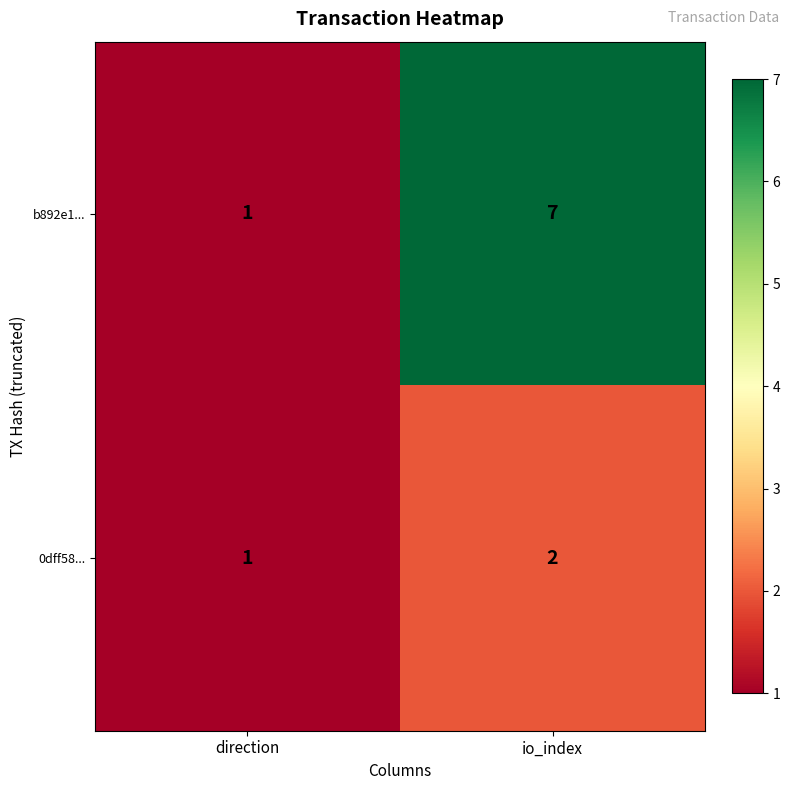

What is the maximum value shown in the chart?

7